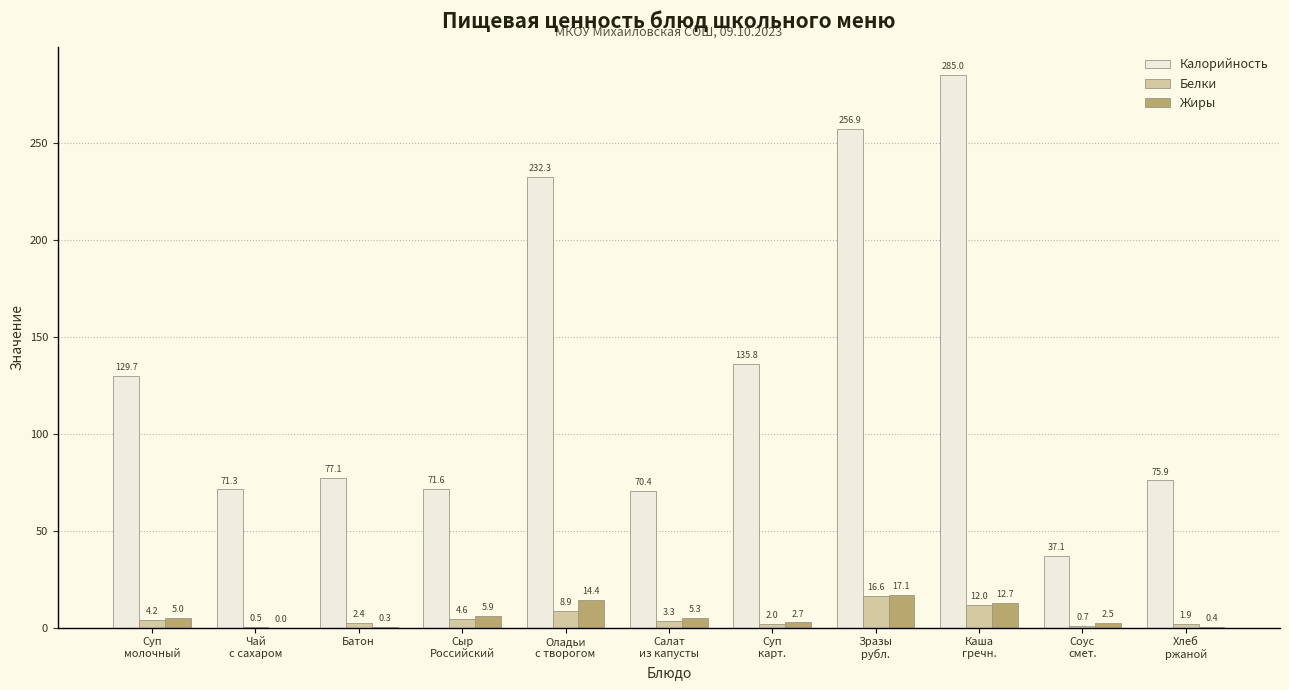

How many positive values does the Жиры series have?

10